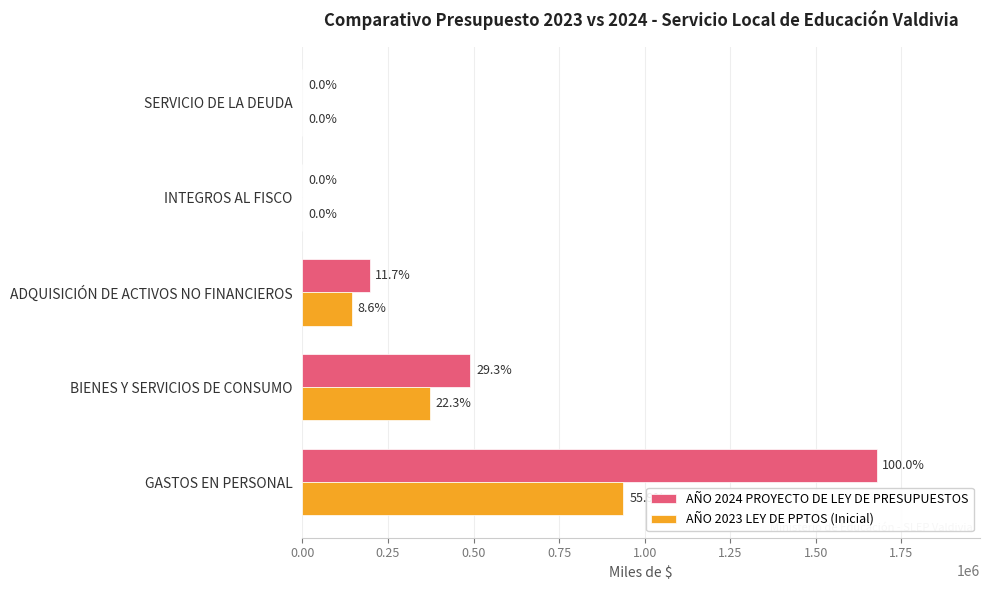

What are all the series names shown in the legend?

AÑO 2024 PROYECTO DE LEY DE PRESUPUESTOS, AÑO 2023 LEY DE PPTOS (Inicial)